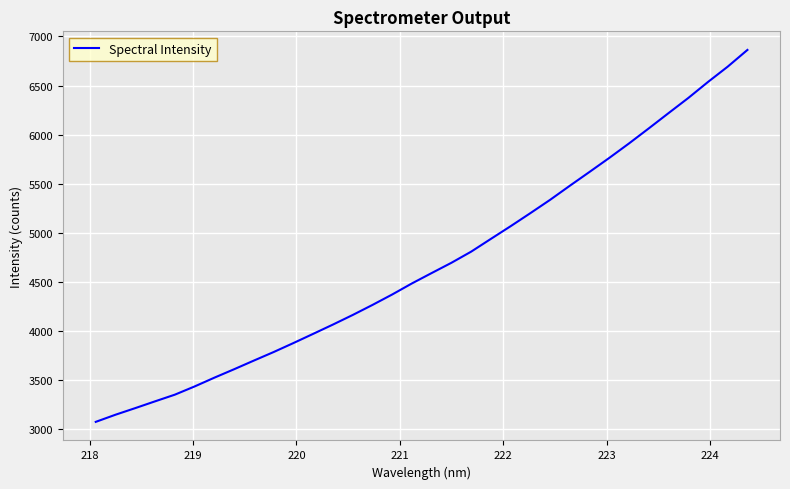

What is the greatest value displayed?

6862.5